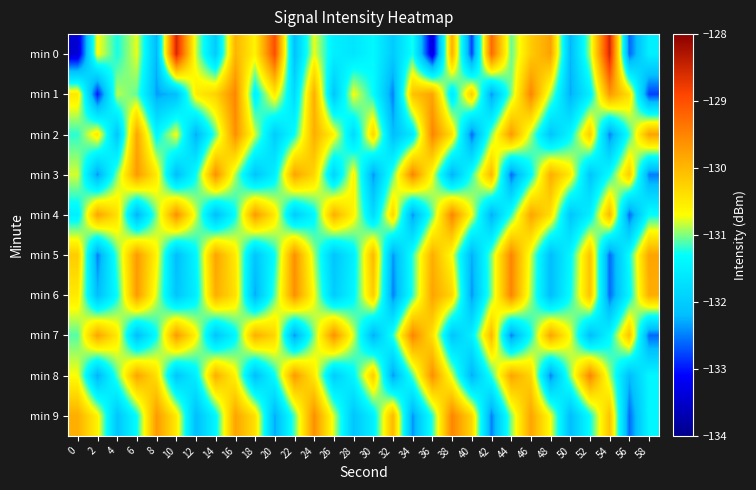

What is the difference between the highest and lowest values at 28?

1.5